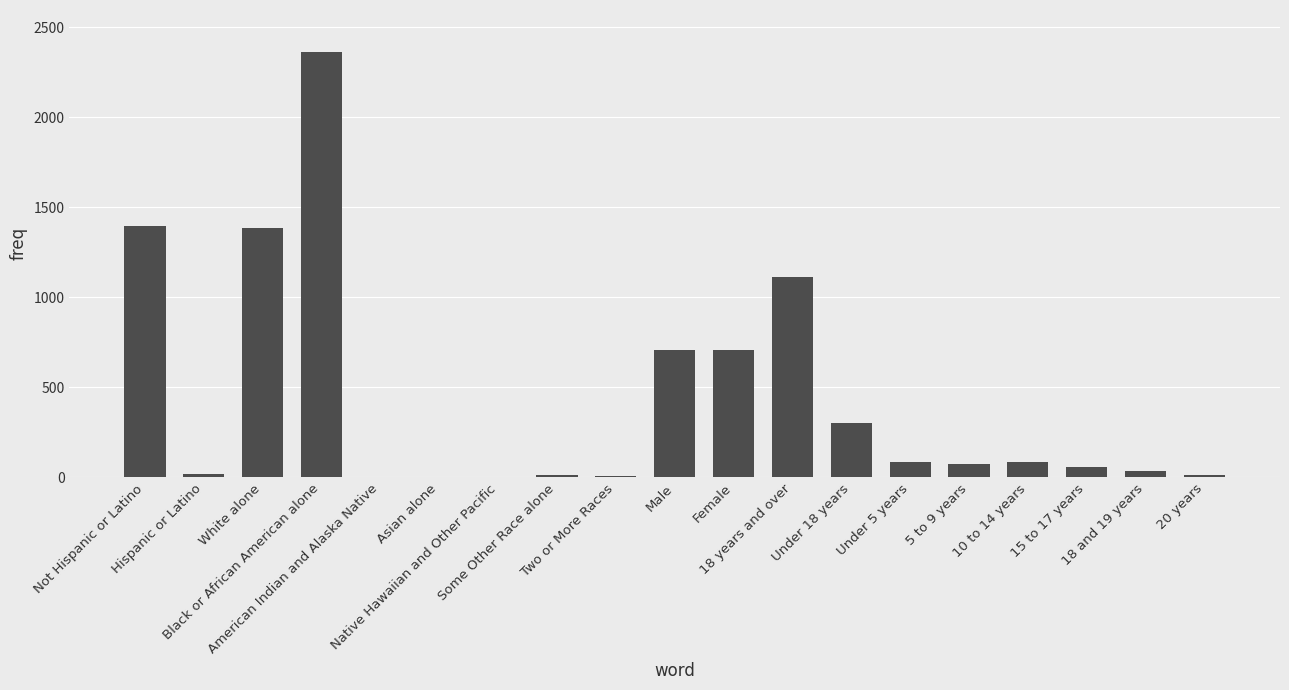

How many distinct data groups are displayed?

1